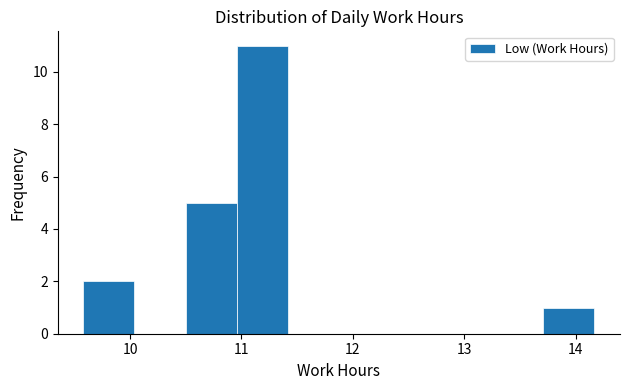

Reading left to right, transcribe this chart: for each bar, give the range it covers on the x-axis and its height. Neither the bar edges nor the heights are printed on the chart, so give them approximately, as read against the axes.

9.6 to 10.0: 2
10.0 to 10.5: 0
10.5 to 11.0: 5
11.0 to 11.4: 11
11.4 to 11.9: 0
11.9 to 12.3: 0
12.3 to 12.8: 0
12.8 to 13.3: 0
13.3 to 13.7: 0
13.7 to 14.2: 1